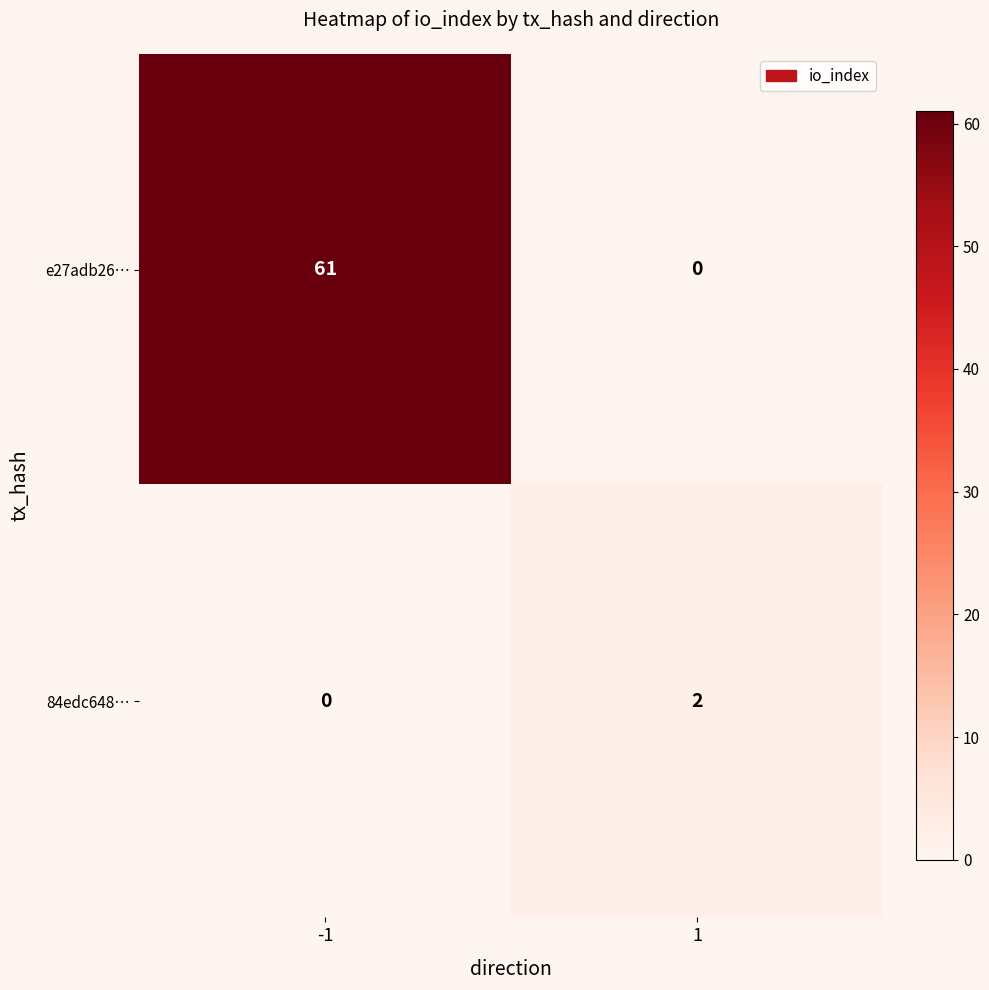

Reading right to left, list all the values displayed in this chart.

e27adb26…: 1=0	-1=61
84edc648…: 1=2	-1=0